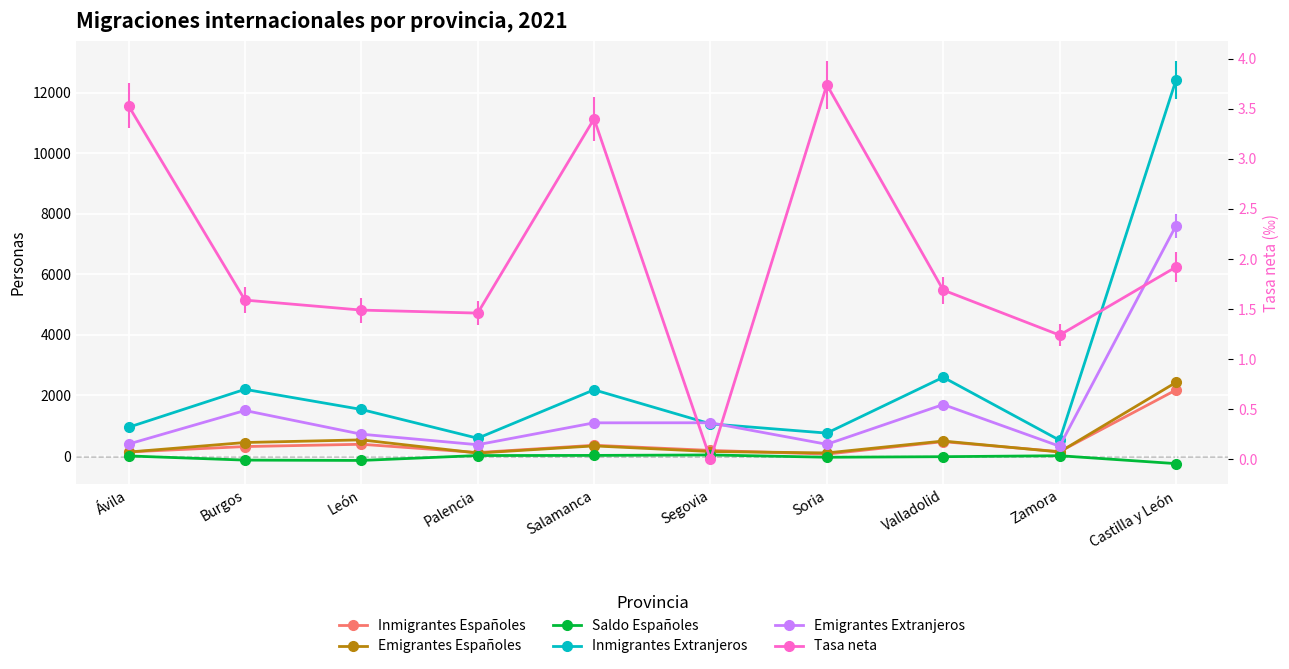

Is the value of Tasa neta at Salamanca greater than the value of Saldo Españoles at Salamanca?

No